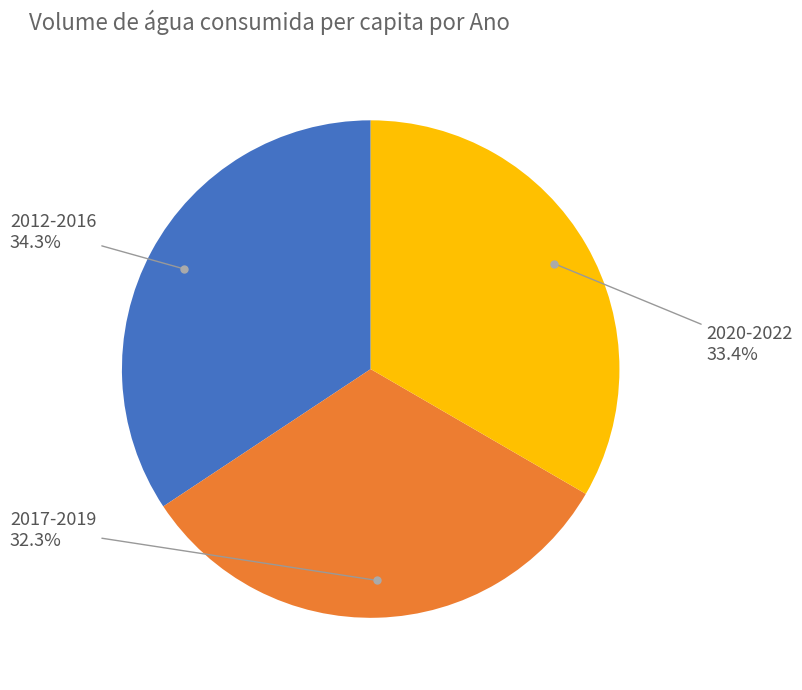

Is there a majority slice in this chart?

No